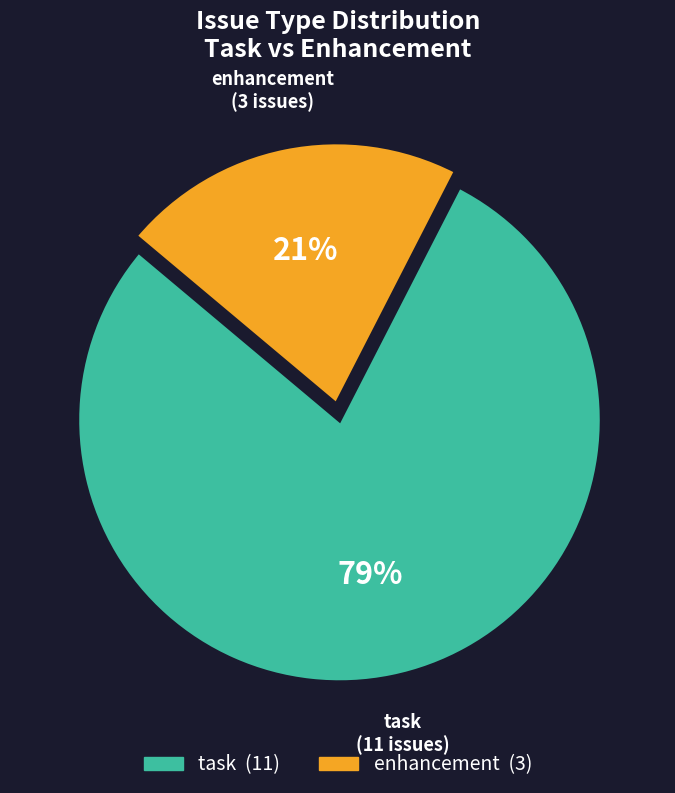

To the nearest percent, what is the average slice percentage?

50%